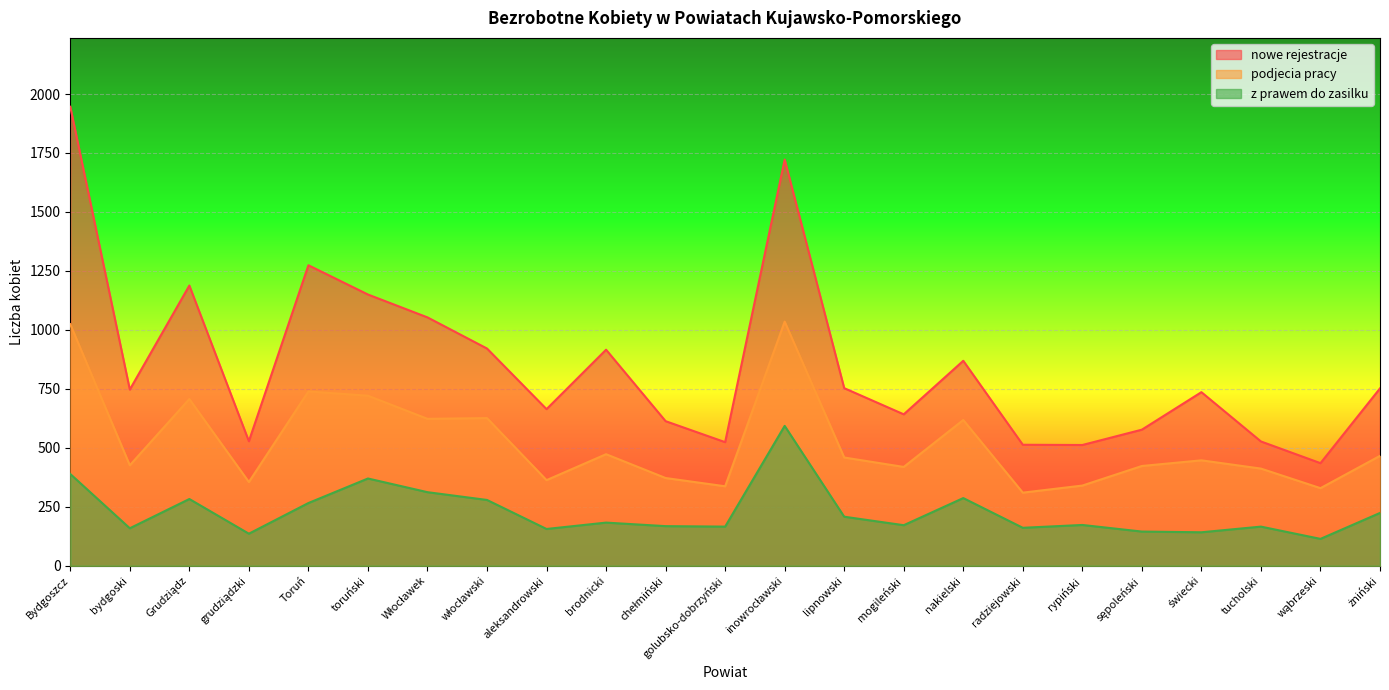

In podjecia pracy, how many points are lower than both neighbors (excluding endpoints)?

8